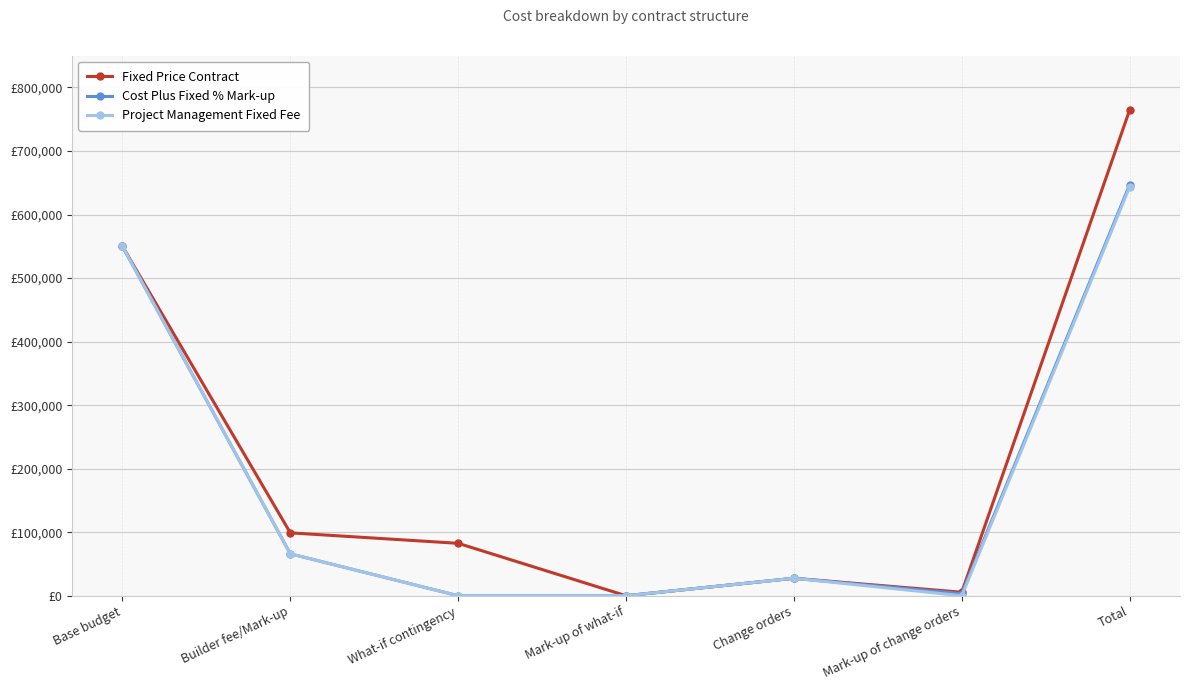

Does the chart have visible grid lines?

Yes